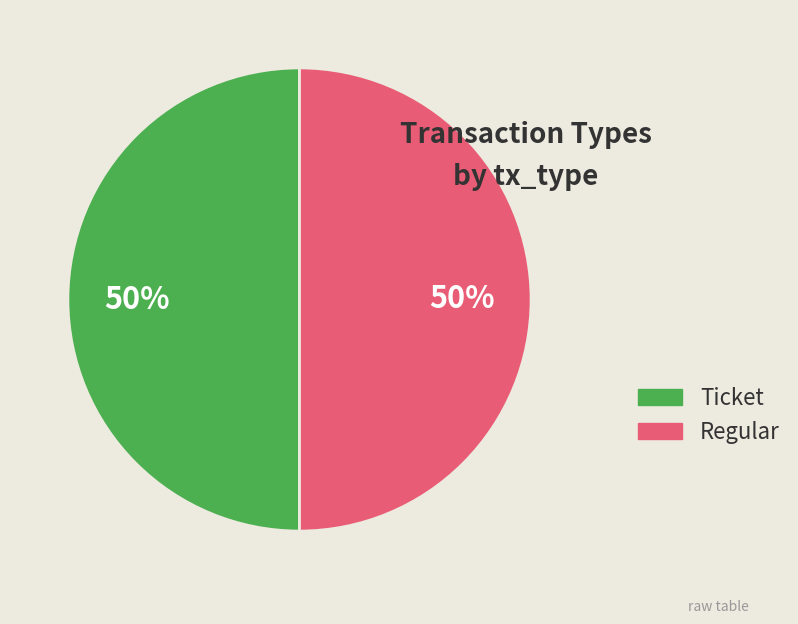

Do Ticket and Regular together represent more than half of the pie?

Yes